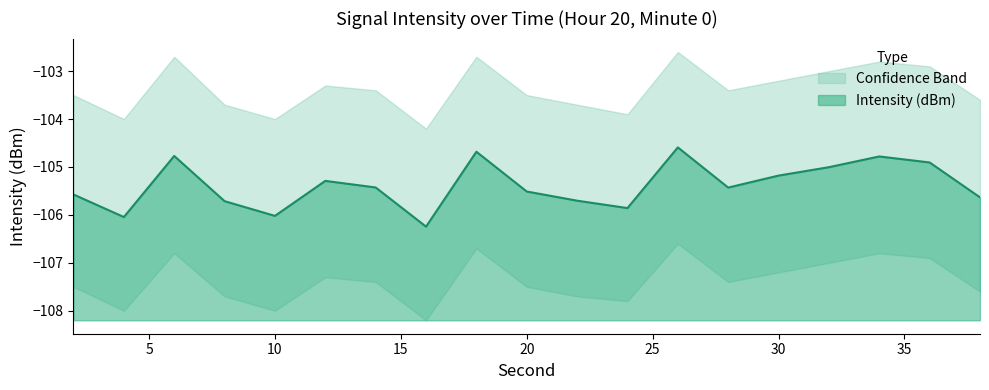

What is the lowest value of the Intensity (dBm) series?

-106.2